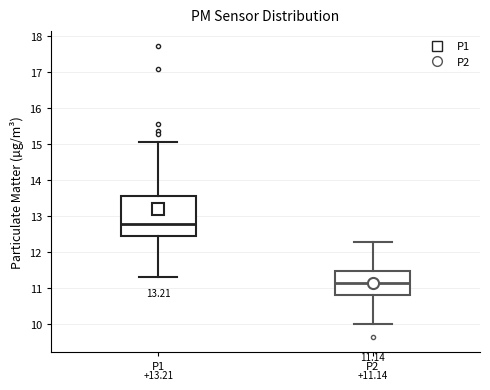

Which box has the lowest median line?

P2